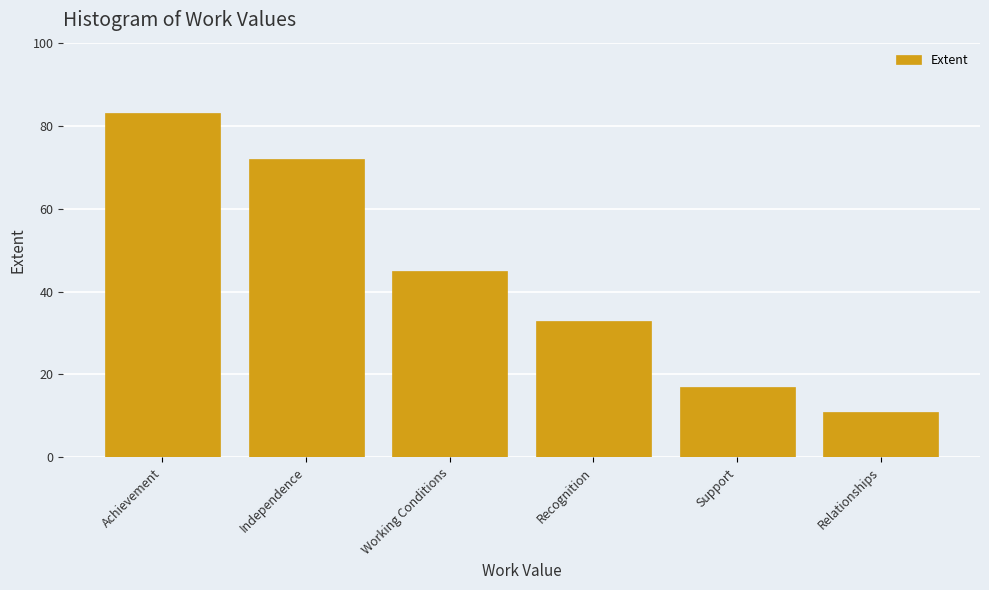

At which label is the value closest to 47?

Working Conditions